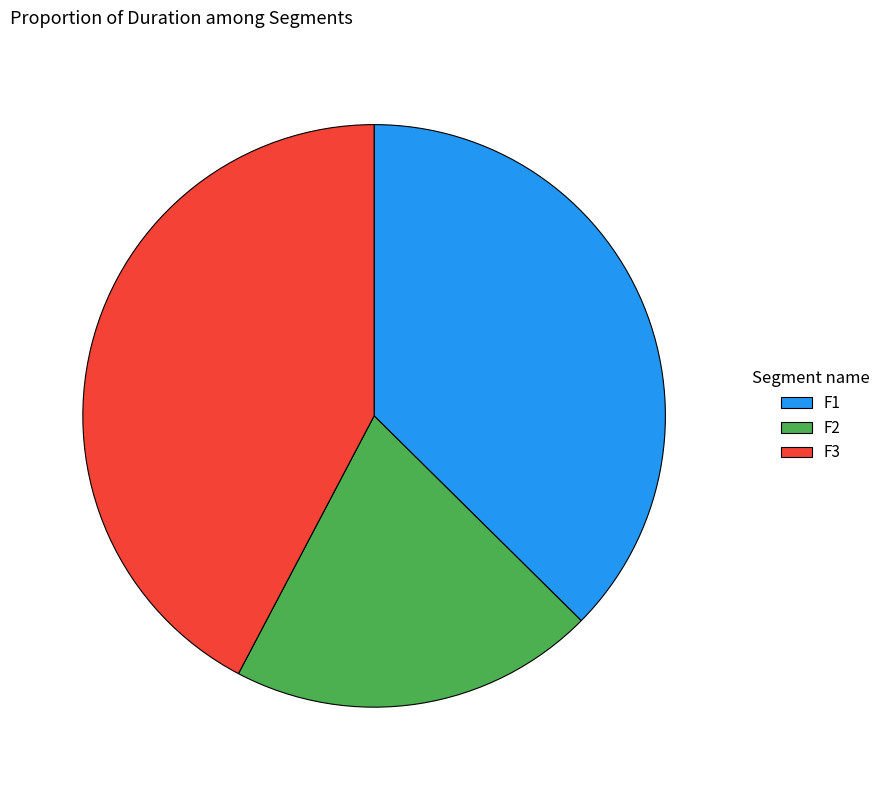

What is the smallest slice in the pie chart?

F2